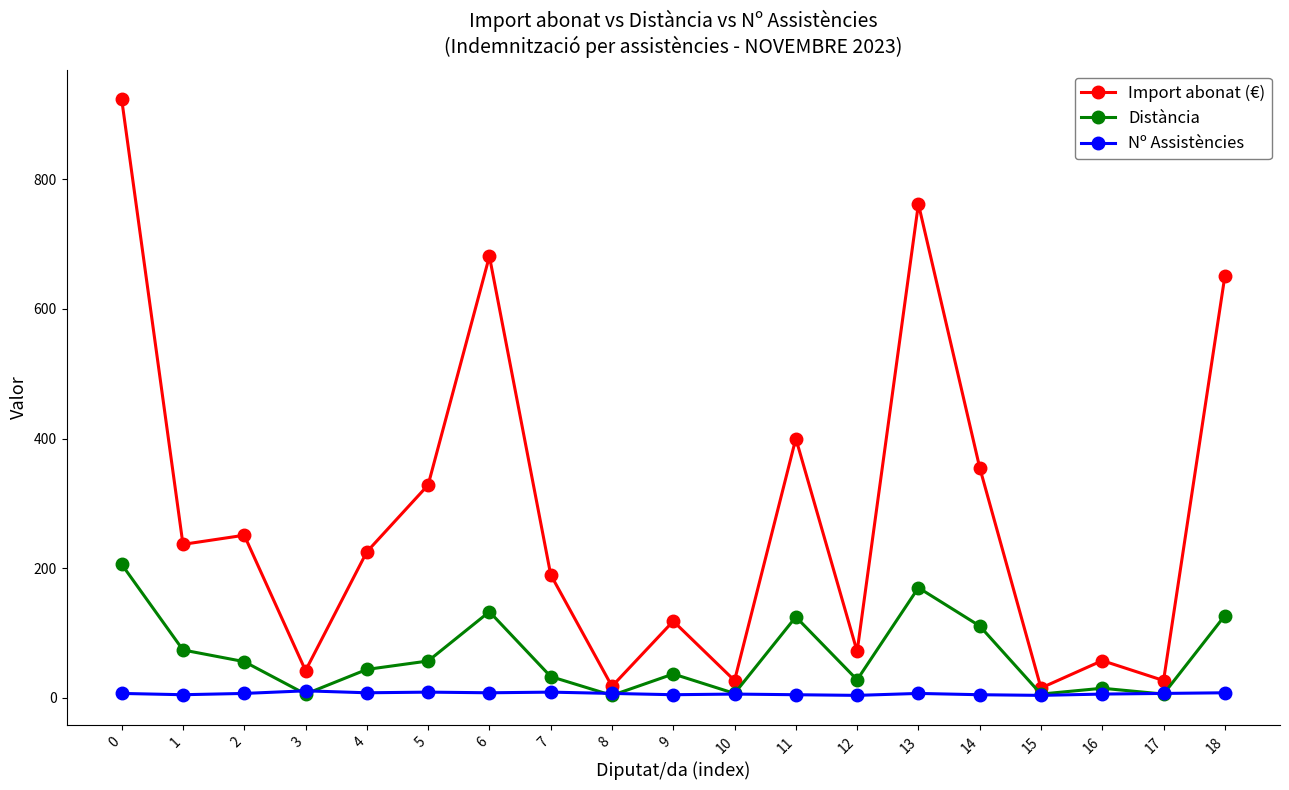

What is the difference between the highest and lowest values at 18?

642.2